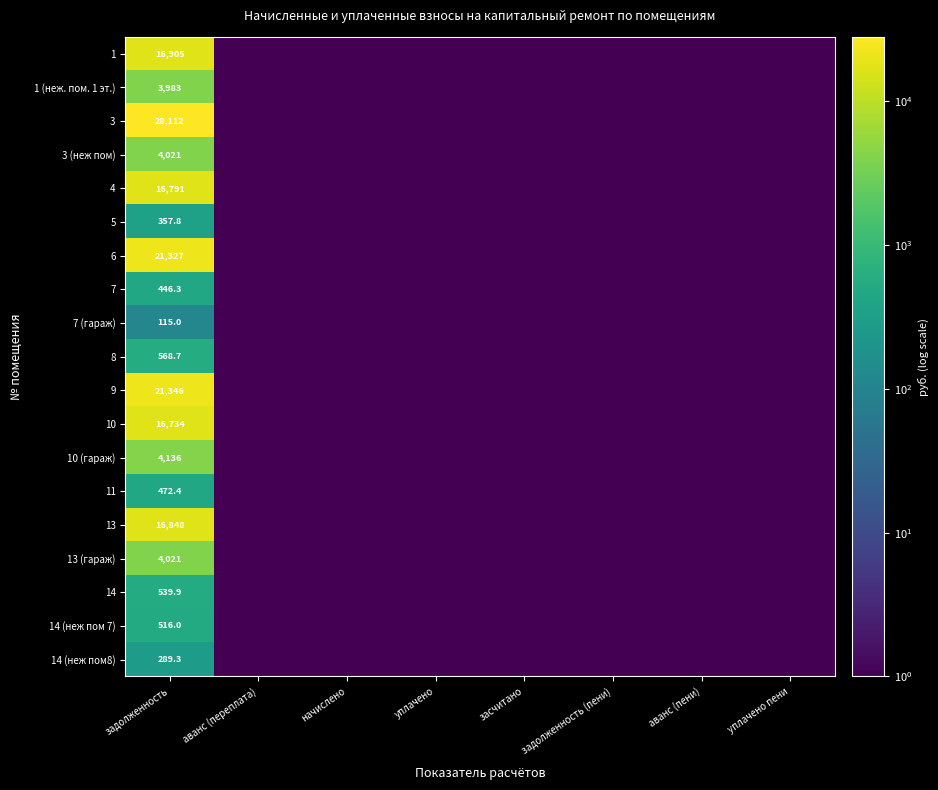

At which label does 7 (гараж) reach its peak?

задолженность